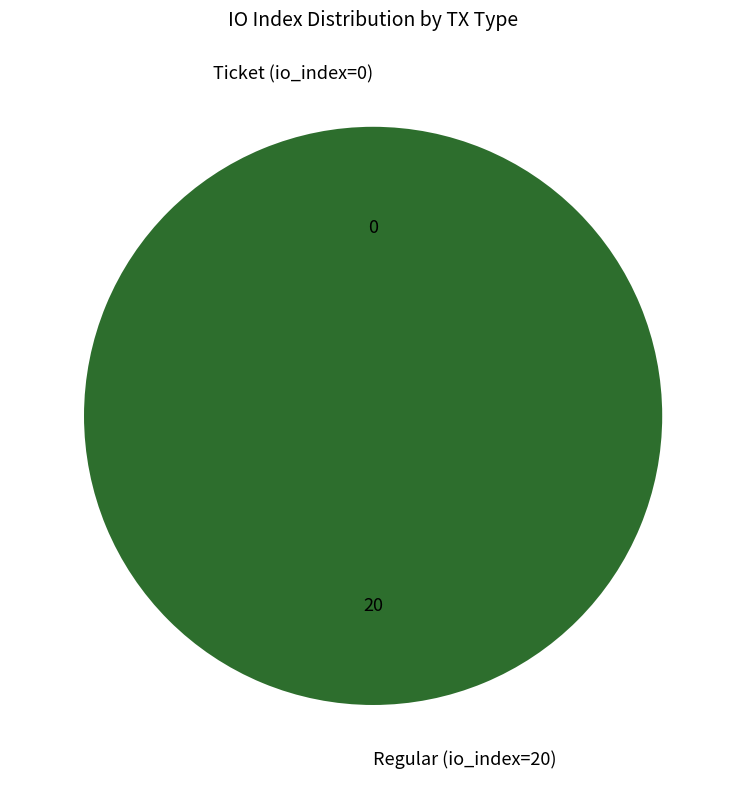

What portion of the pie excludes Ticket (io_index=0)?

100.0%